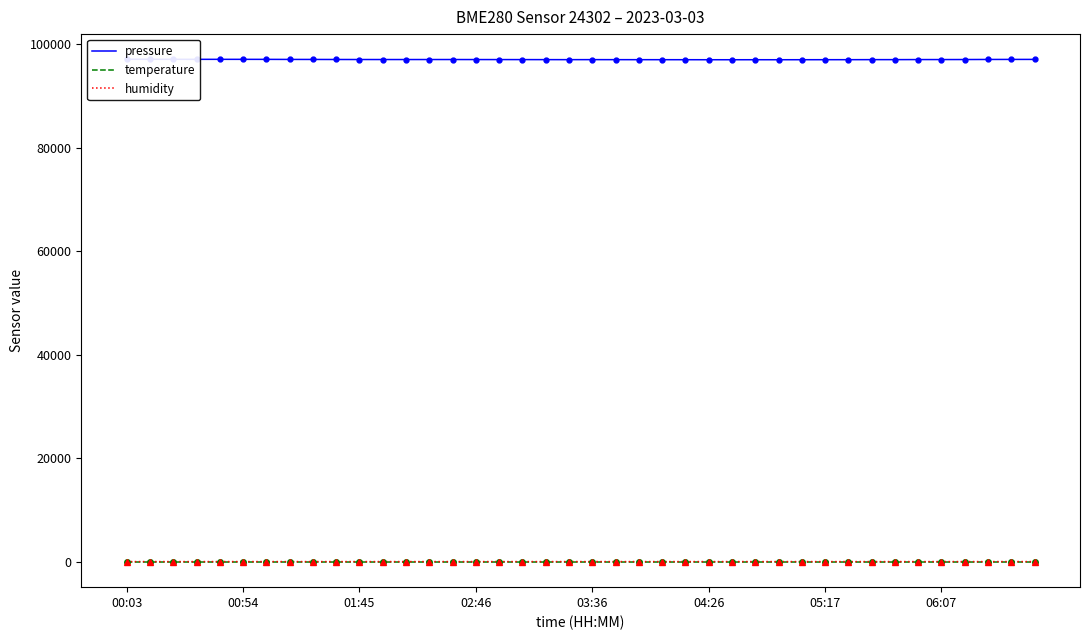

At which category is the sum across all series the highest?

00:03